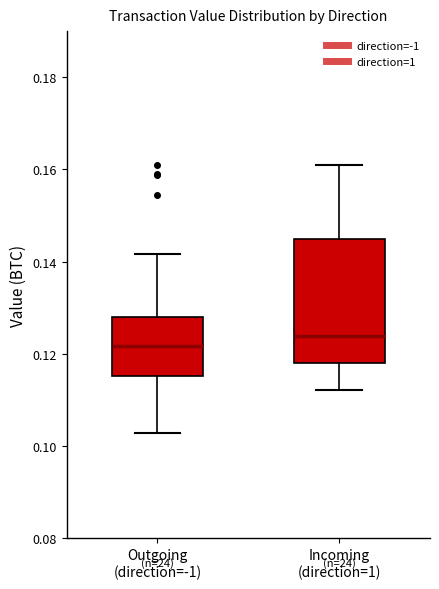

Which box's median line is the highest?

Incoming (direction=1)